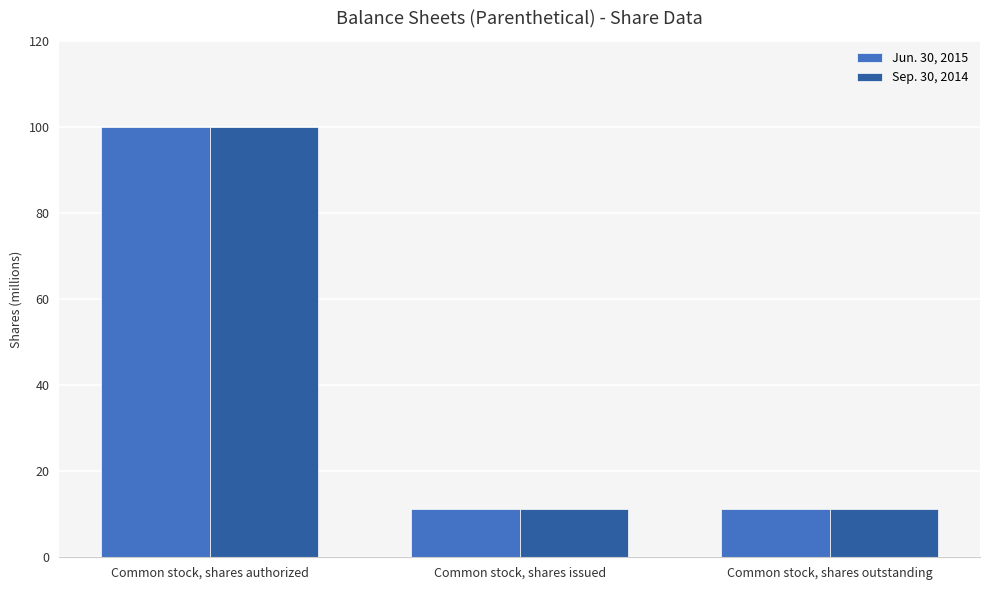

What is the total value across all series at Common stock, shares authorized?

200000000